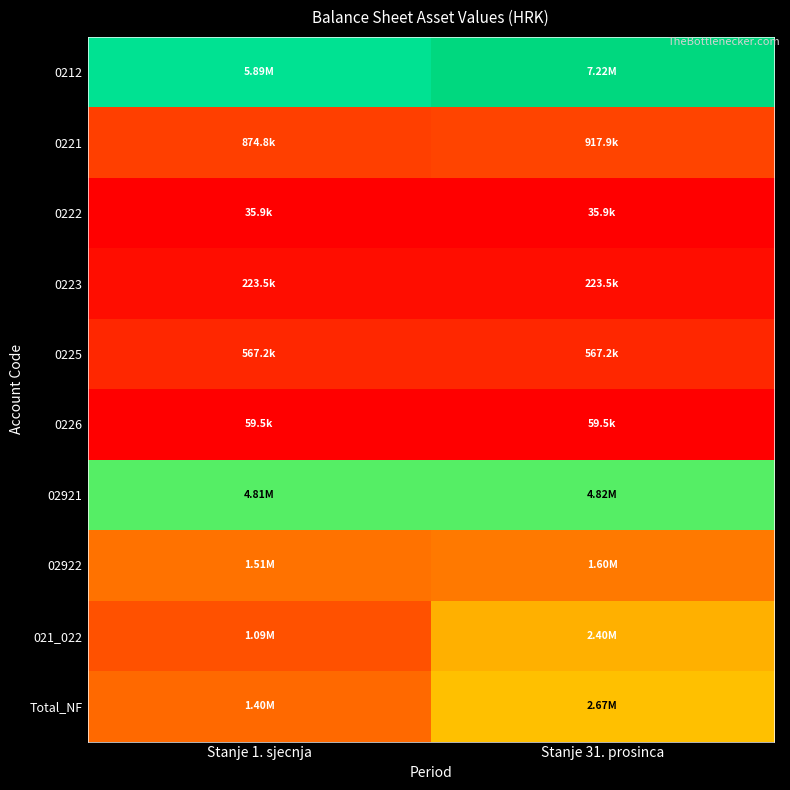

Which series has the widest spread of values?

0212